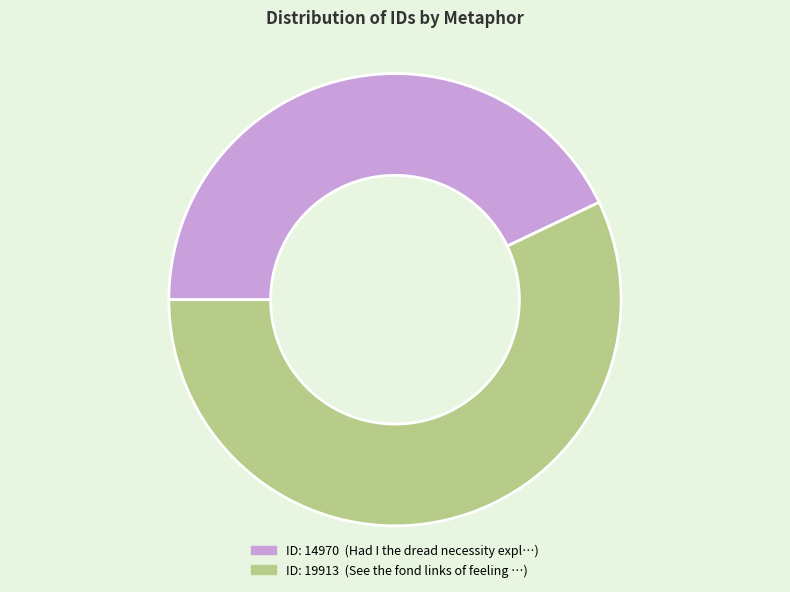

Is there any slice that represents more than half of the pie?

Yes